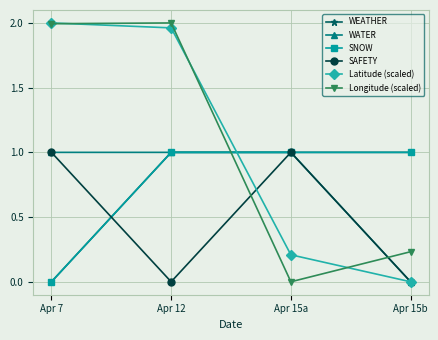

What is the label of the 2nd point from the left?

Apr 12